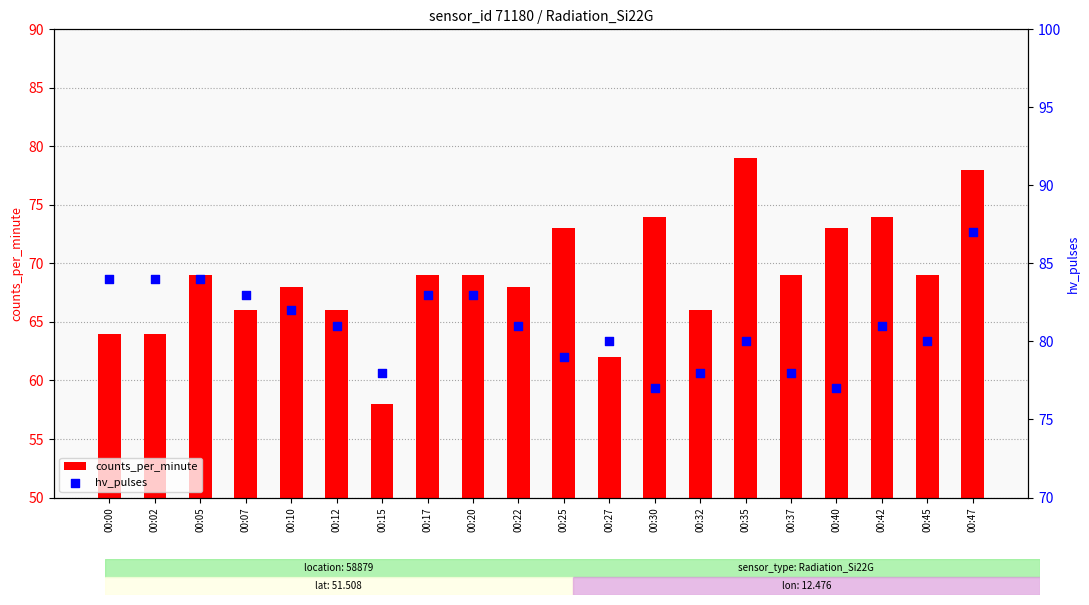

What are all the series names shown in the legend?

counts_per_minute, hv_pulses